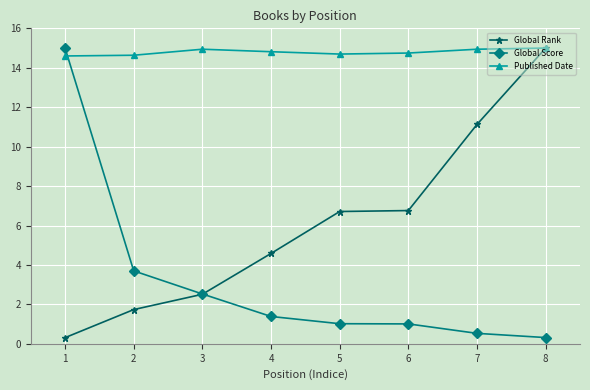

How many times do Published Date and Global Score cross each other?

1